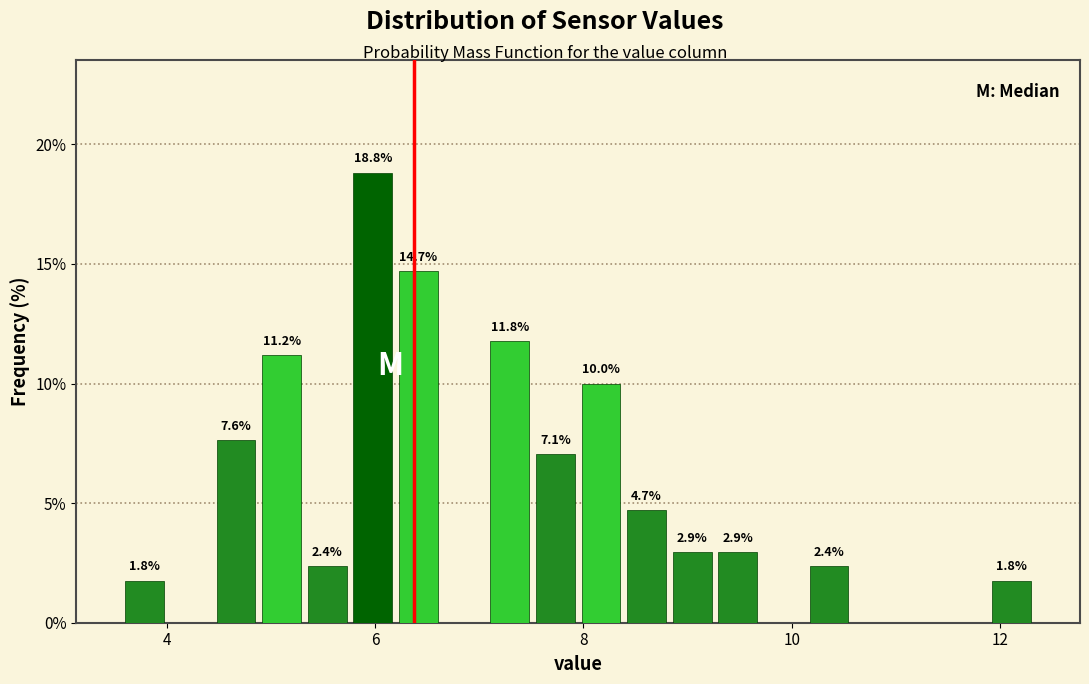

Around what value on the x-axis is the tallest bar? Give the approximate position of its centre, as read against the axis.

6.0